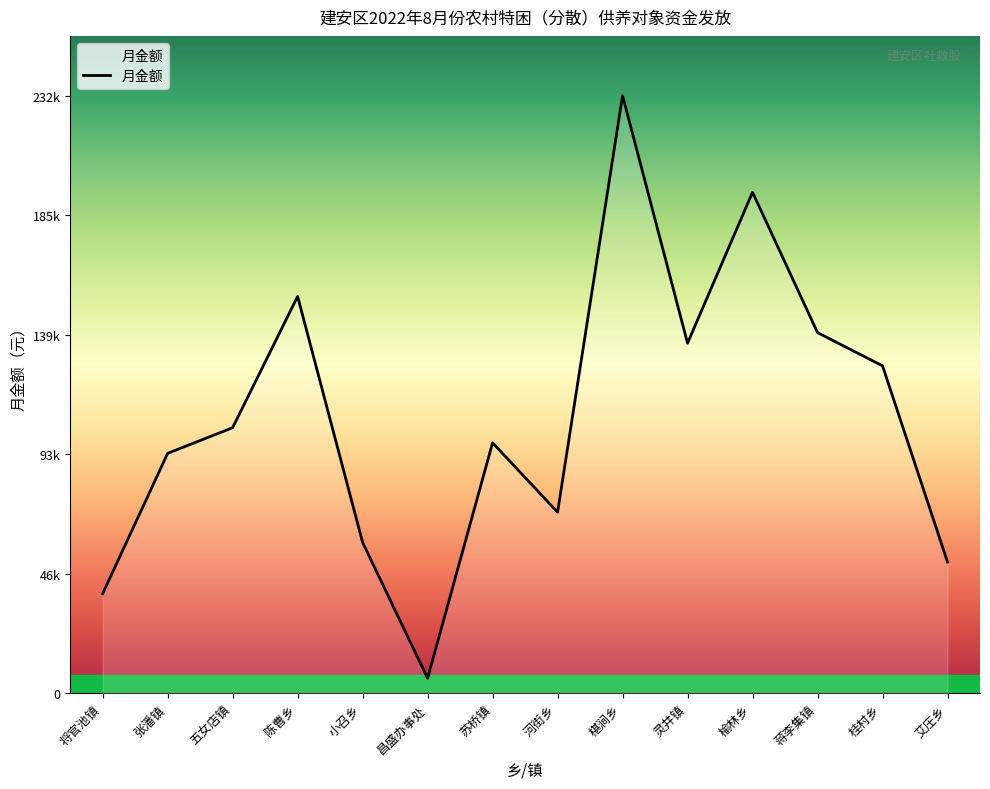

Does the chart have visible grid lines?

No